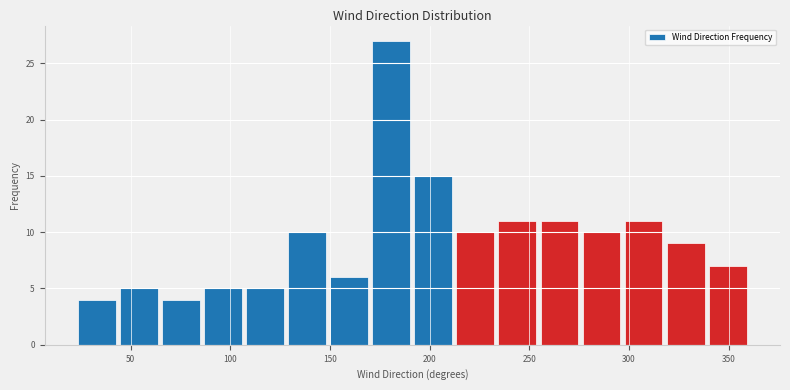

Reading left to right, transcribe this chart: for each bar, give the range it covers on the x-axis and its height. Neither the bar edges nor the heights are printed on the chart, so give them approximately, as read against the axes.

25 to 45: 4
45 to 65: 5
65 to 85: 4
85 to 105: 5
105 to 130: 5
130 to 150: 10
150 to 170: 6
170 to 190: 27
190 to 210: 15
210 to 235: 10
235 to 255: 11
255 to 275: 11
275 to 295: 10
295 to 320: 11
320 to 340: 9
340 to 360: 7